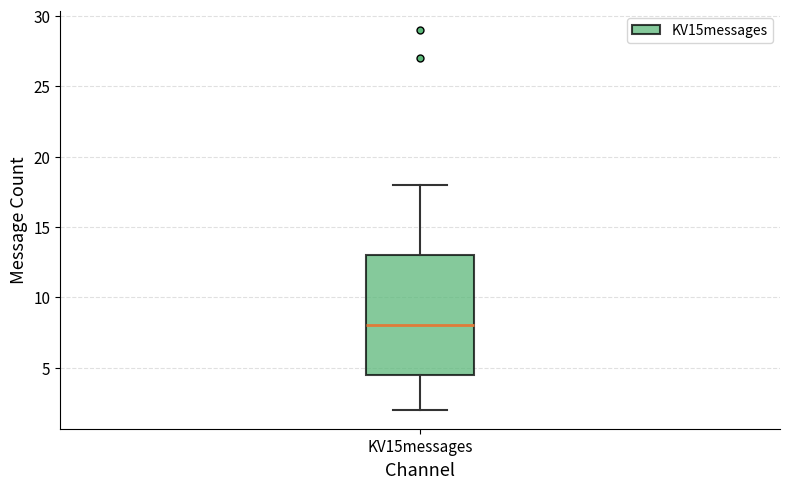

Where is the upper edge of the box for KV15messages on the y-axis? The values are not printed on the chart, so give them approximately, as read against the axis.

13.0